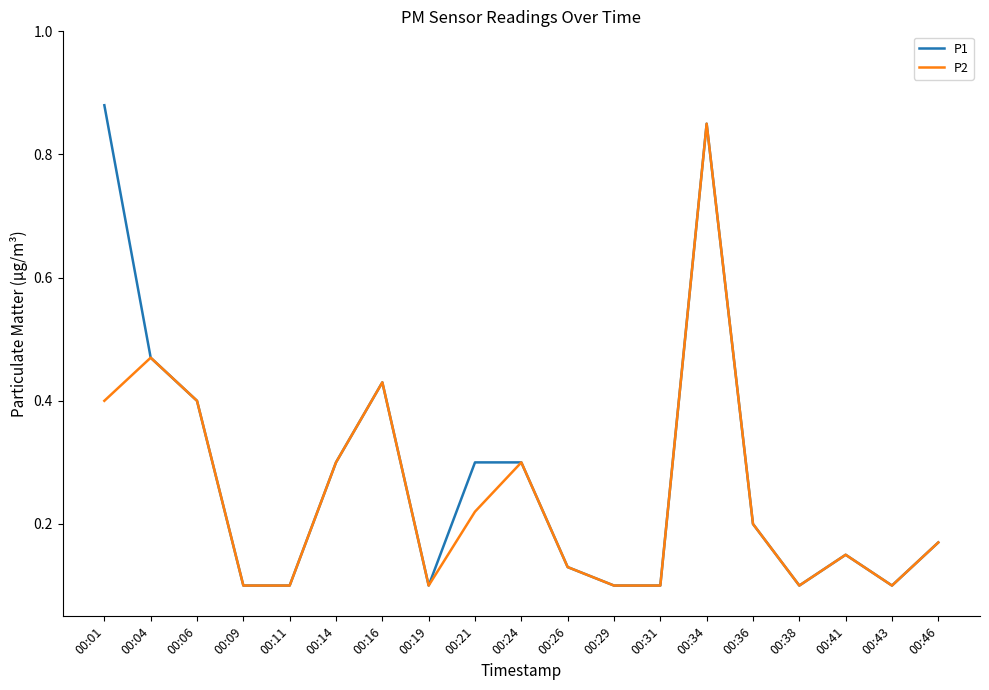

Which series has the largest range (max minus min)?

P1